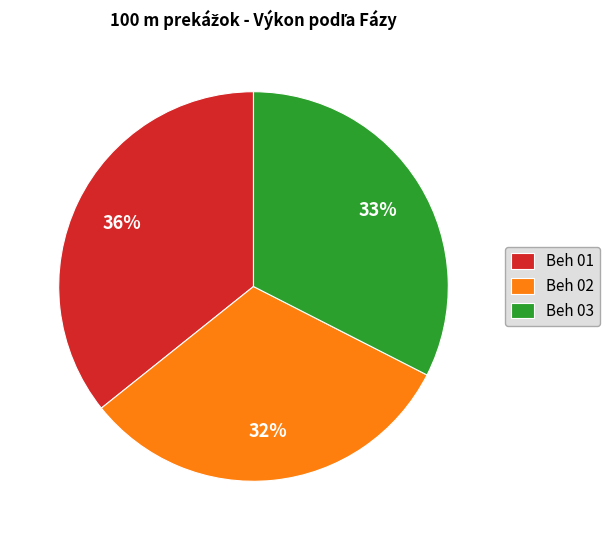

True or false: Beh 03 accounts for 33% of the total.

True